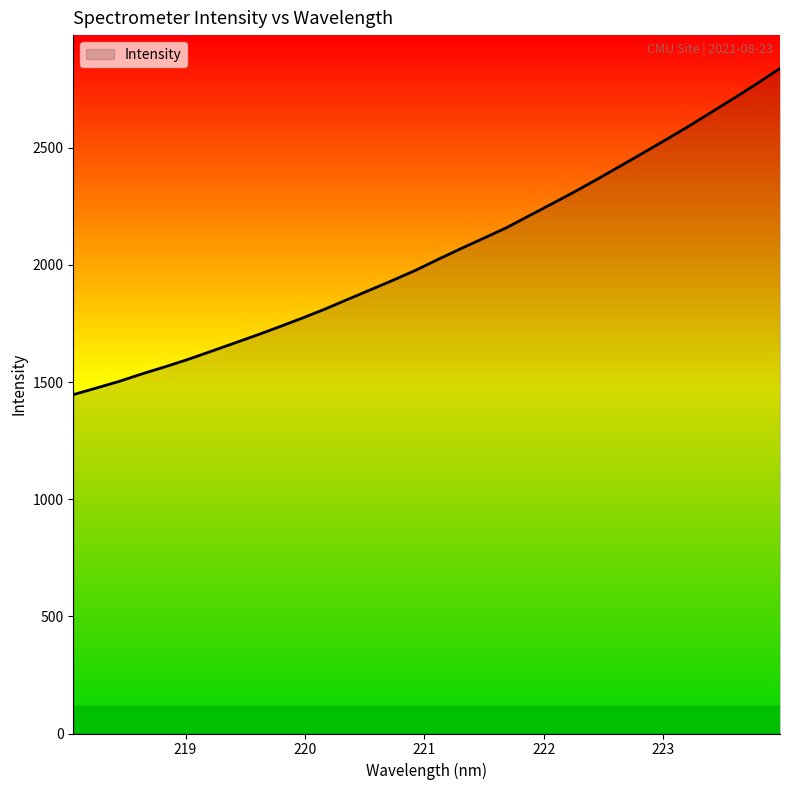

What is the maximum value shown in the chart?

2838.6